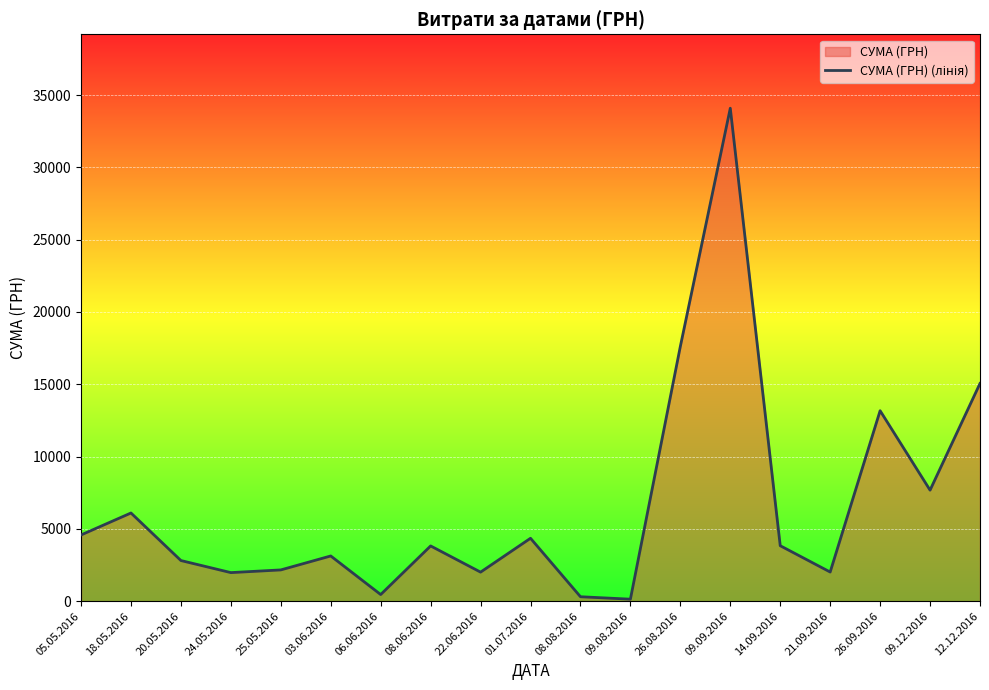

What is the label of the 12th point from the right?

08.06.2016